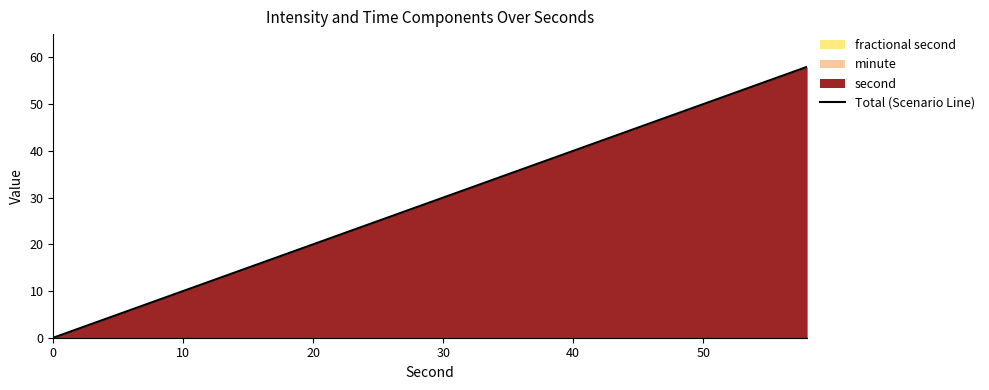

True or false: Total (Scenario Line) has a value of 60 at 40.

False